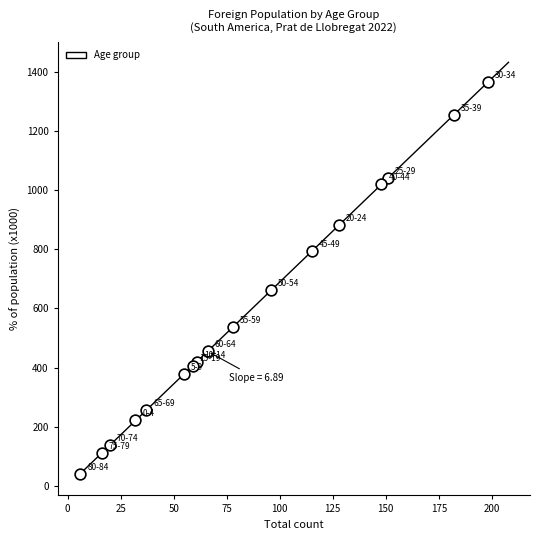

What Y value in the scatter plot is closest to 703?

662